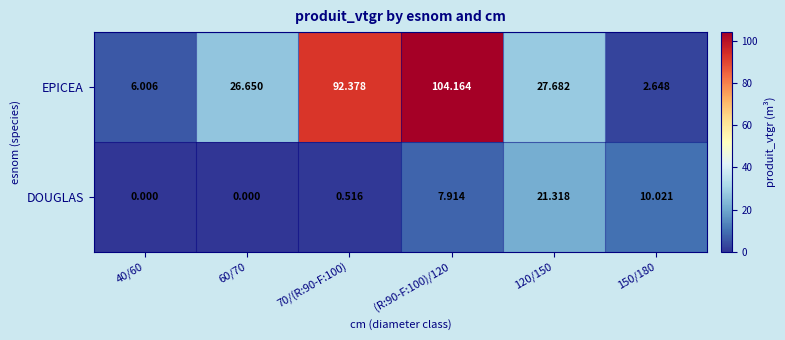

Between (R:90-F:100)/120 and 150/180, which series saw the biggest shift?

EPICEA